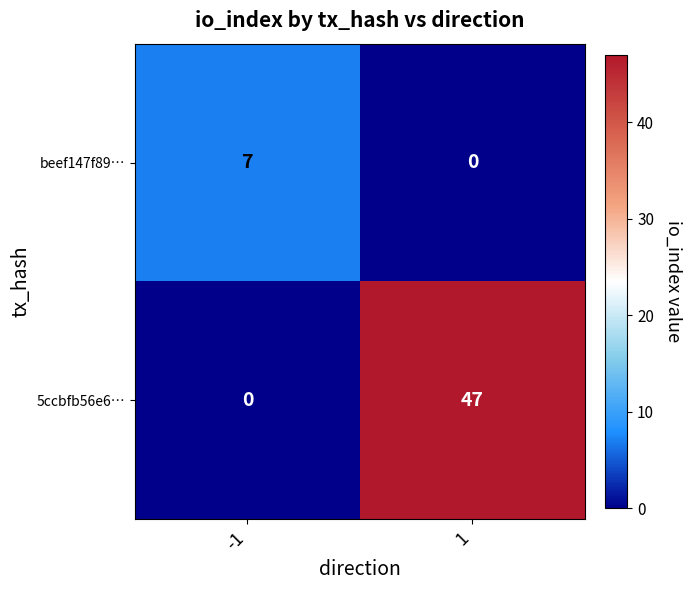

What value does the beef147f89… series have at -1?

7